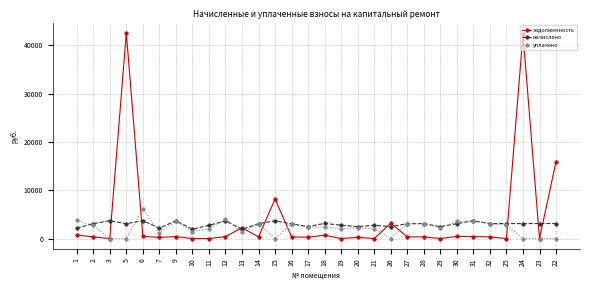

How many series are shown in this chart?

3